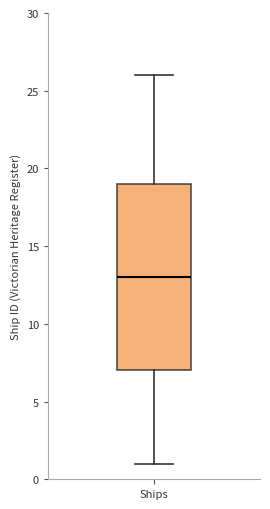

Transcribe this box plot: give where the median line is, the range the box spans, and where the two whiskers end, as read against the y-axis. The values are not printed on the chart, so give them approximately, as read against the axis.

median 13, box 7 to 19, whiskers 1 to 26